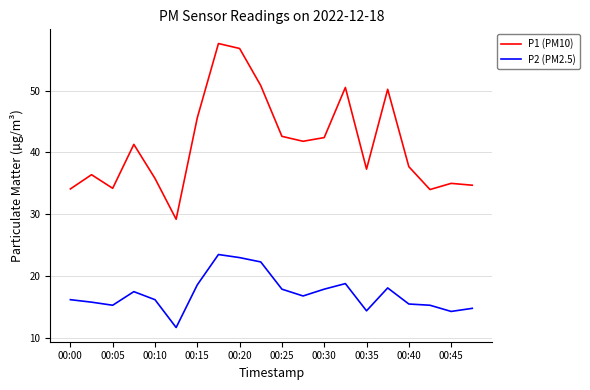

How many lines are shown in the chart?

2